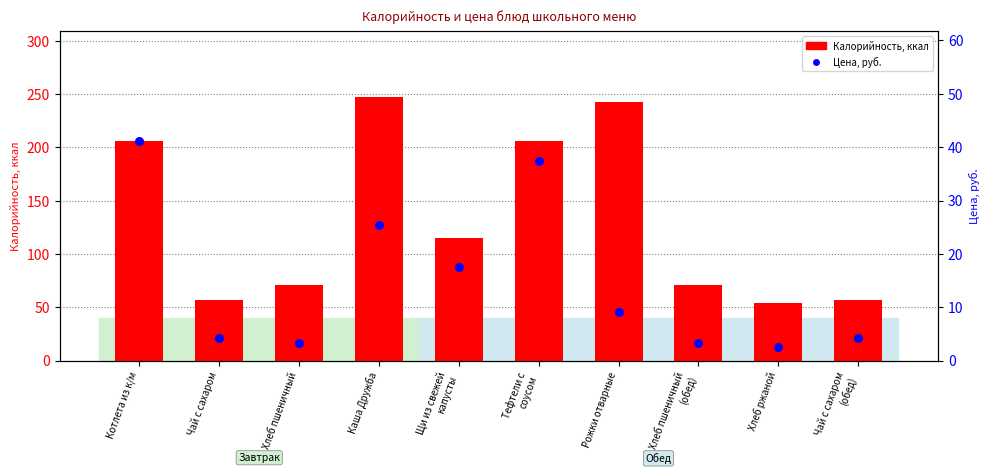

Which series has the widest spread of Y values?

Калорийность